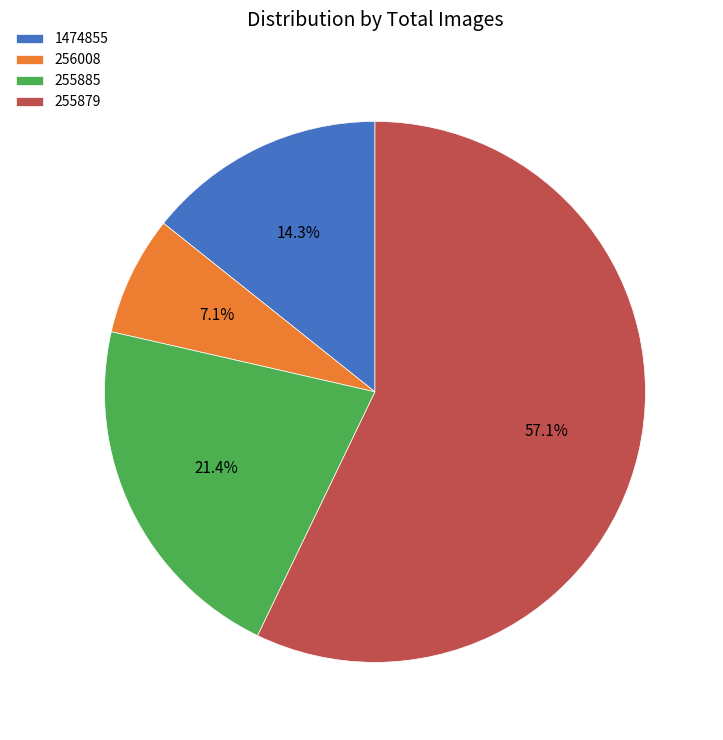

Which category has the biggest portion of the pie?

255879